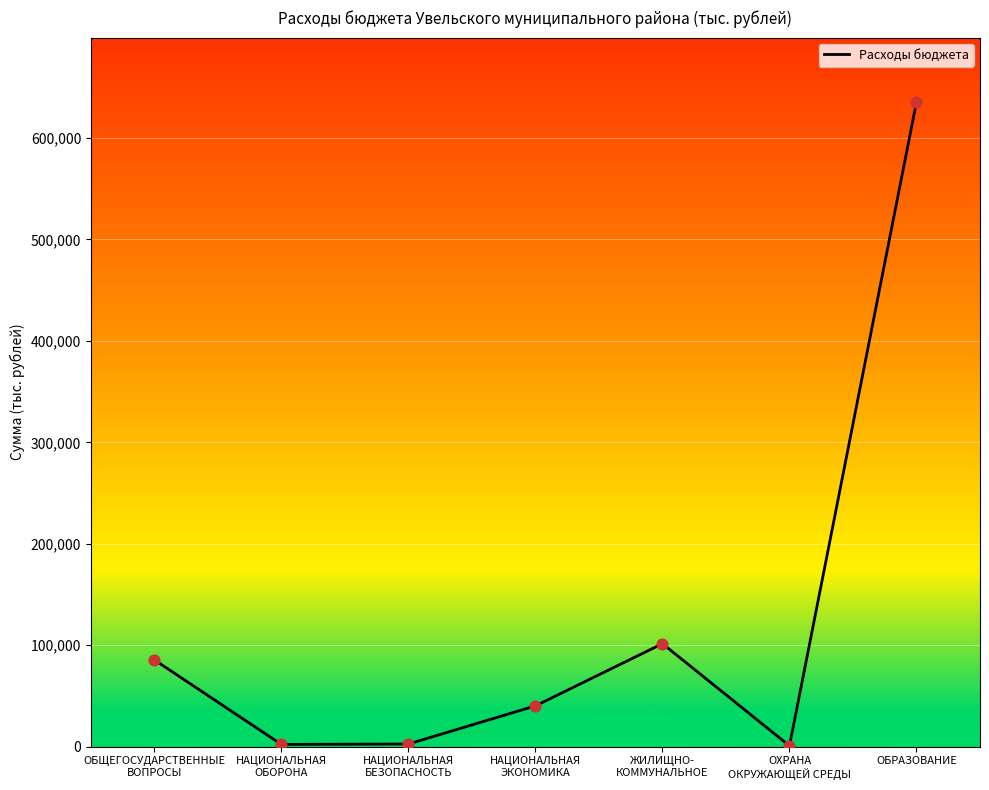

What is the ratio of the value at ОБЩЕГОСУДАРСТВЕННЫЕ
ВОПРОСЫ to the value at НАЦИОНАЛЬНАЯ
ОБОРОНА?

41.3